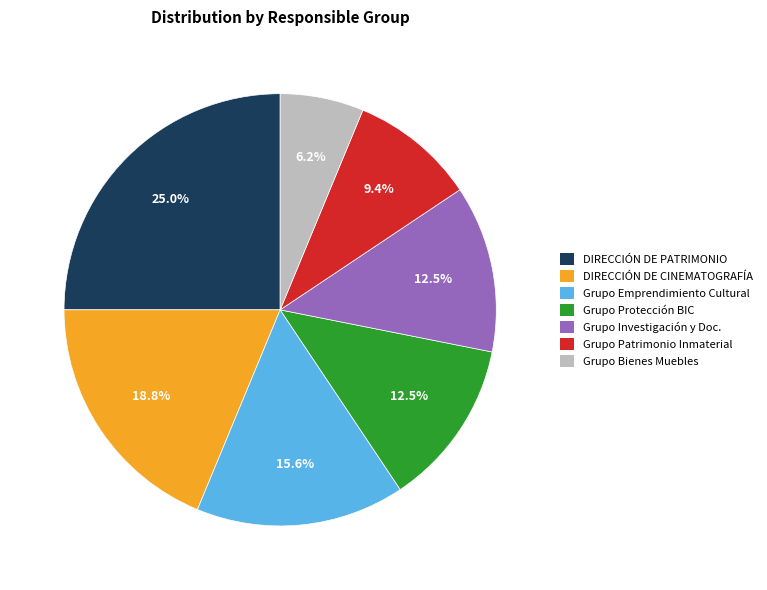

Do Grupo Protección BIC and Grupo Emprendimiento Cultural together represent more than half of the pie?

No